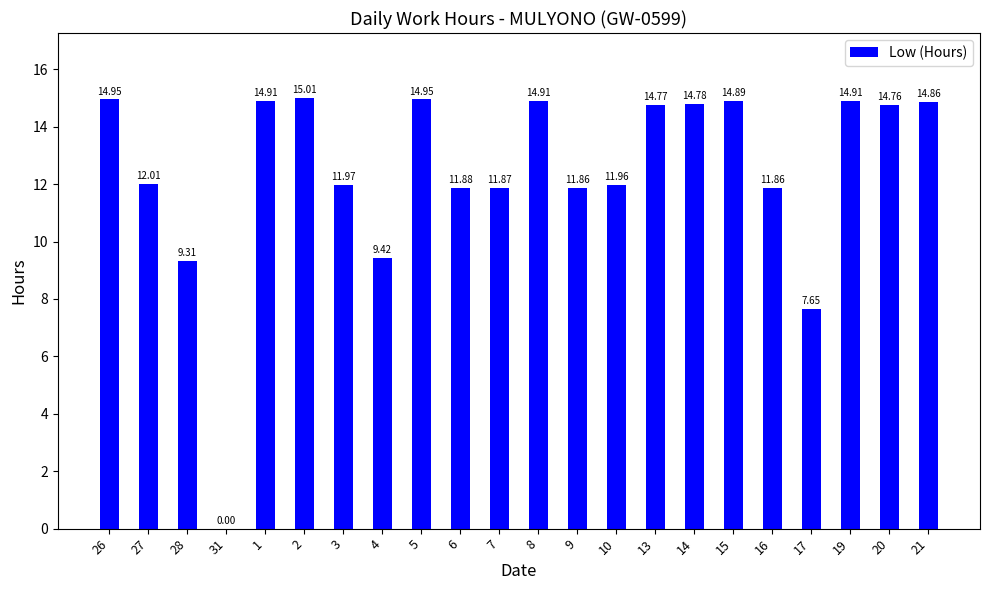

Is it true that the value at 9 is 18.0?

False